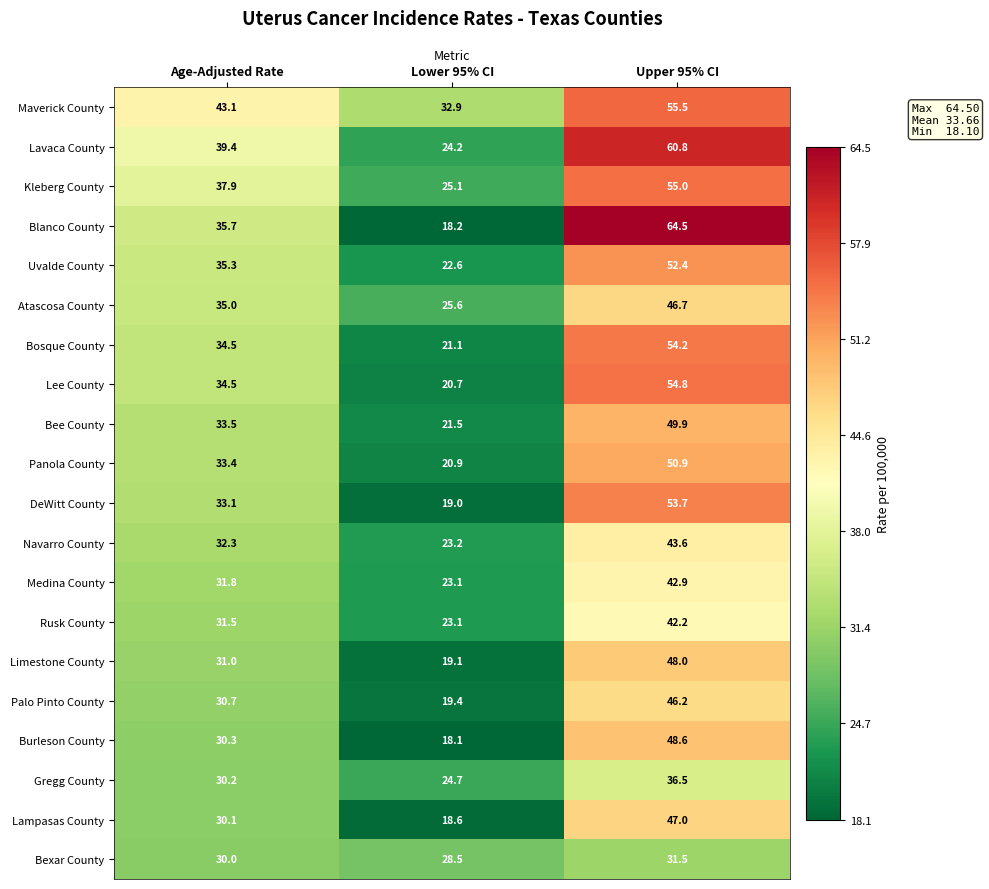

Which series has the largest total across all categories?

Maverick County